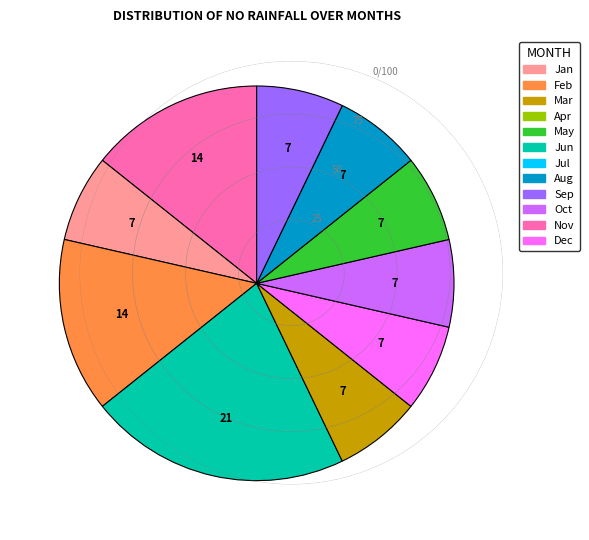

Does any single category account for the majority?

No